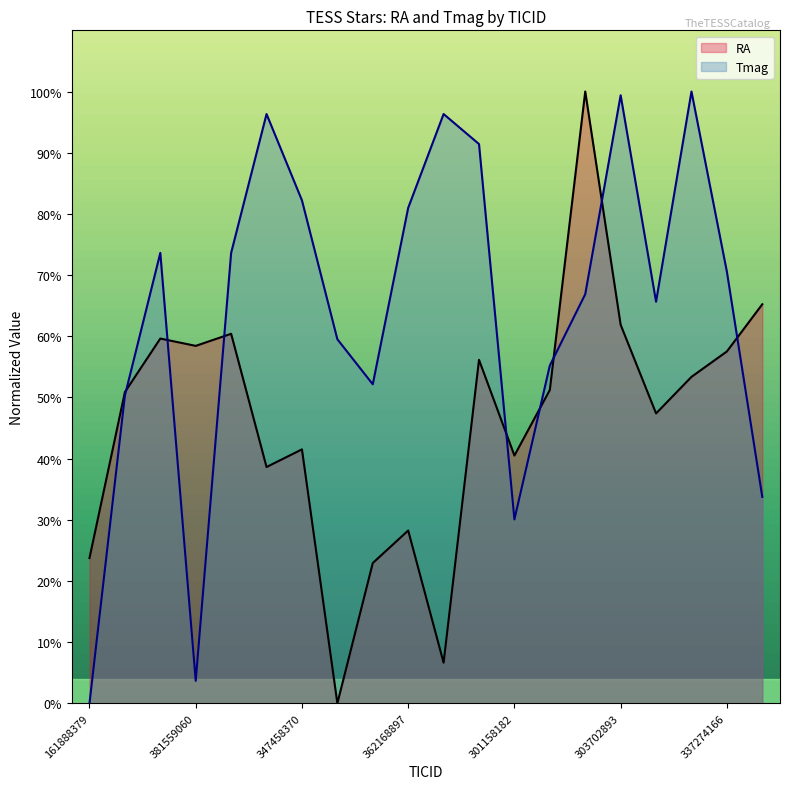

What is the difference between the maximum and minimum values in the RA series?

100.0